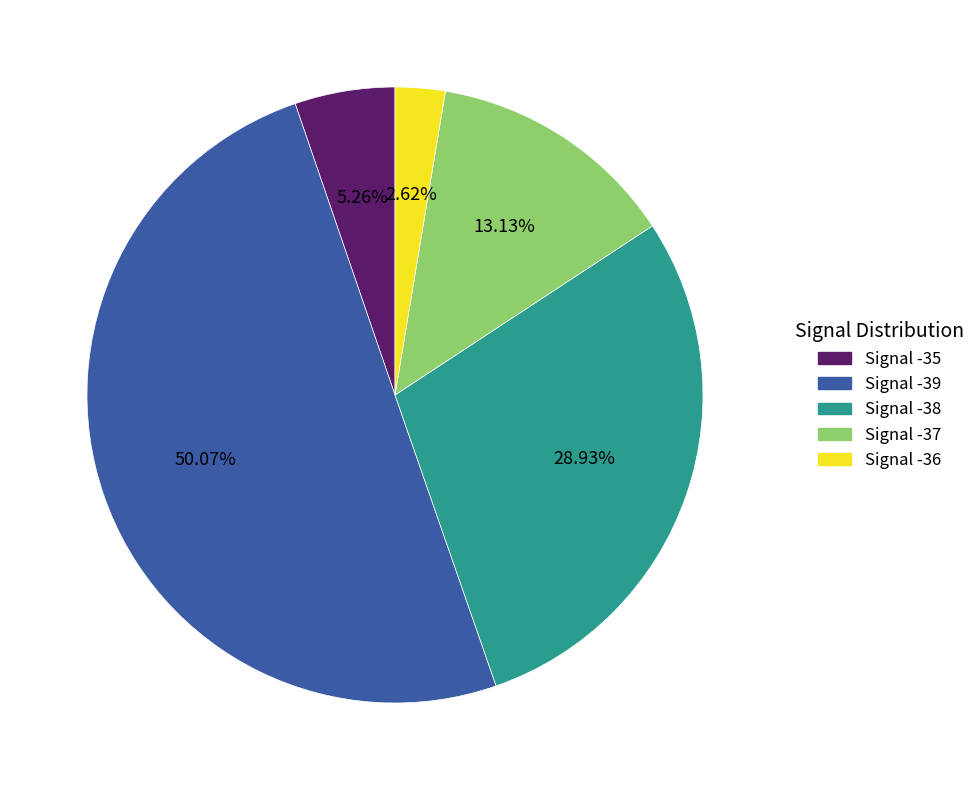

What percentage do Signal -36 and Signal -38 together represent?

31.5%